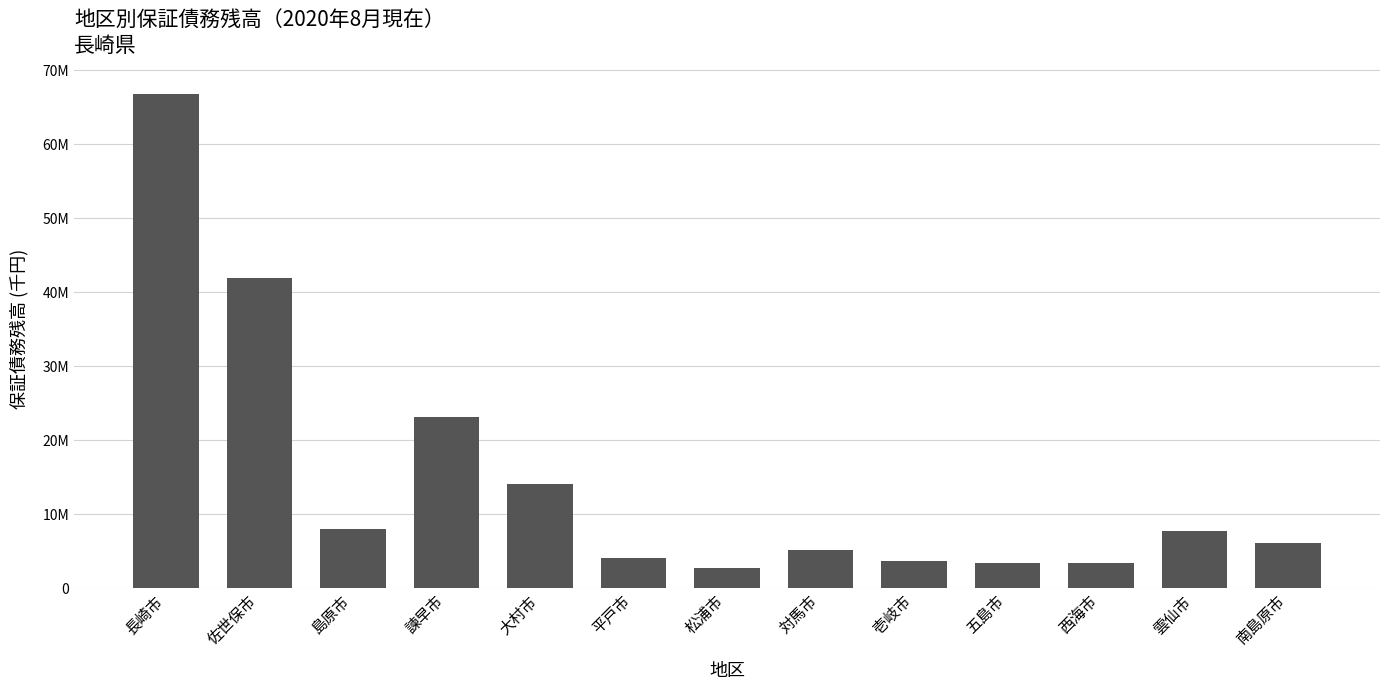

Are the bars horizontal?

No